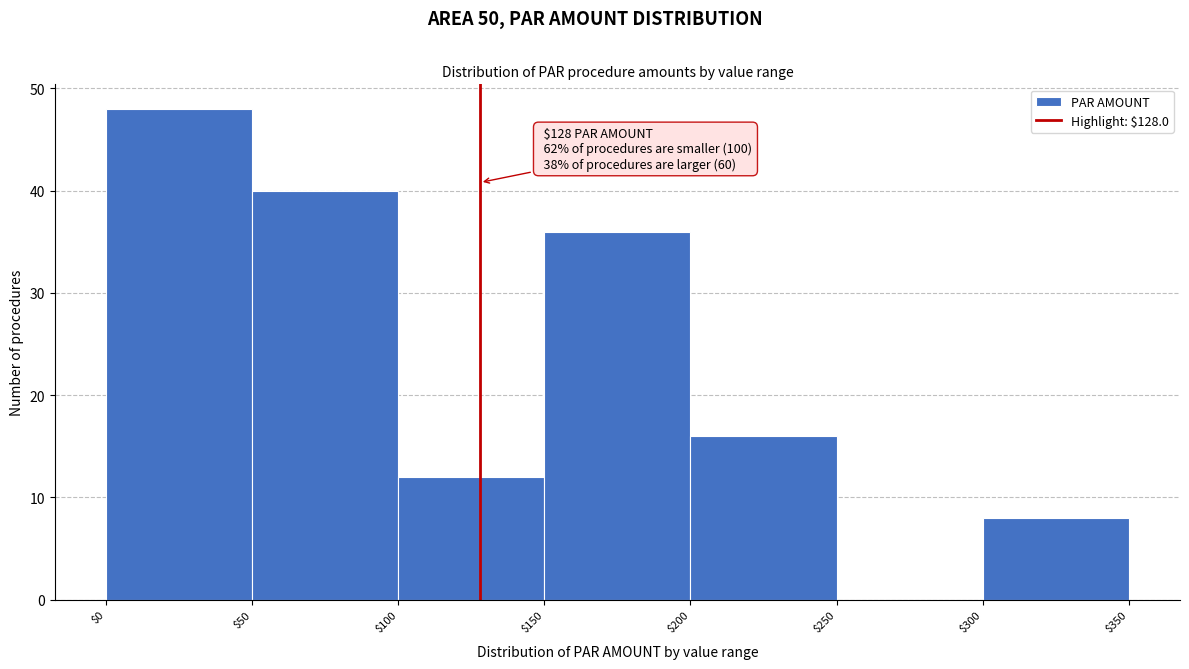

Which range on the x-axis has the tallest bar?

$0 to $50